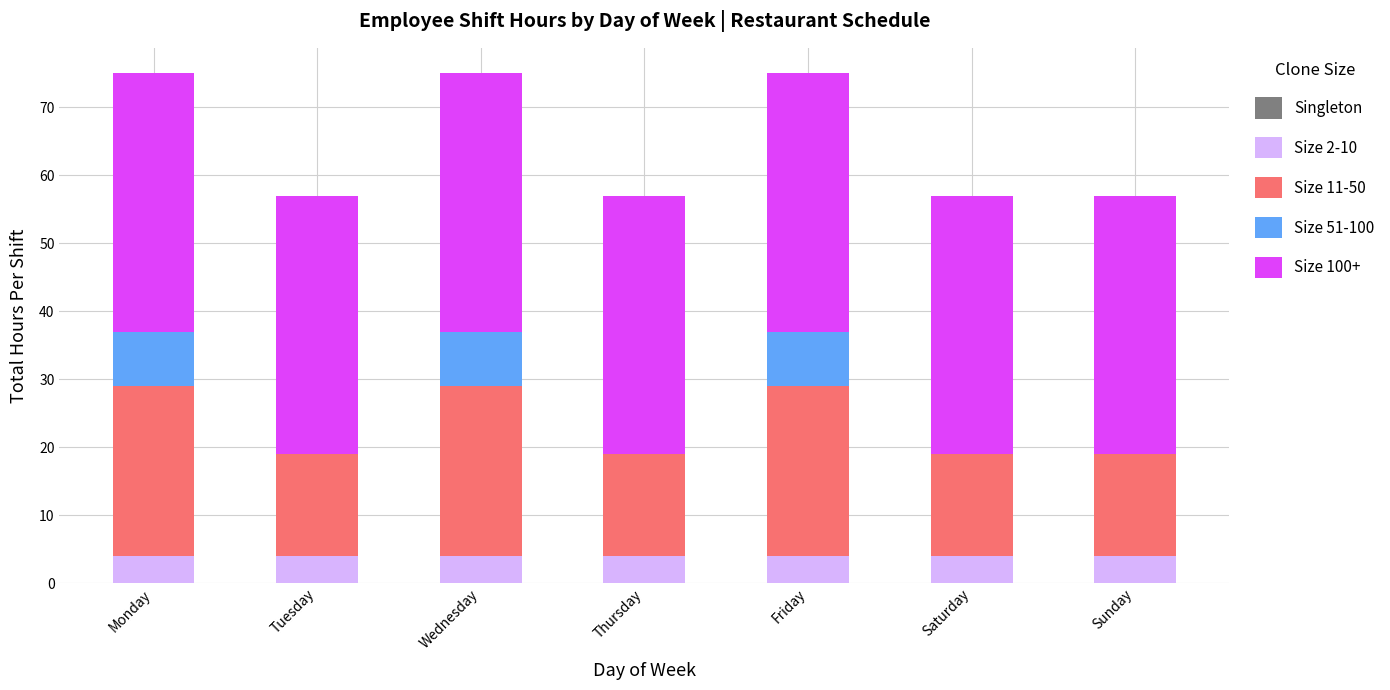

Reading left to right, list the values for the Size 2-10 series.

Monday=4	Tuesday=4	Wednesday=4	Thursday=4	Friday=4	Saturday=4	Sunday=4